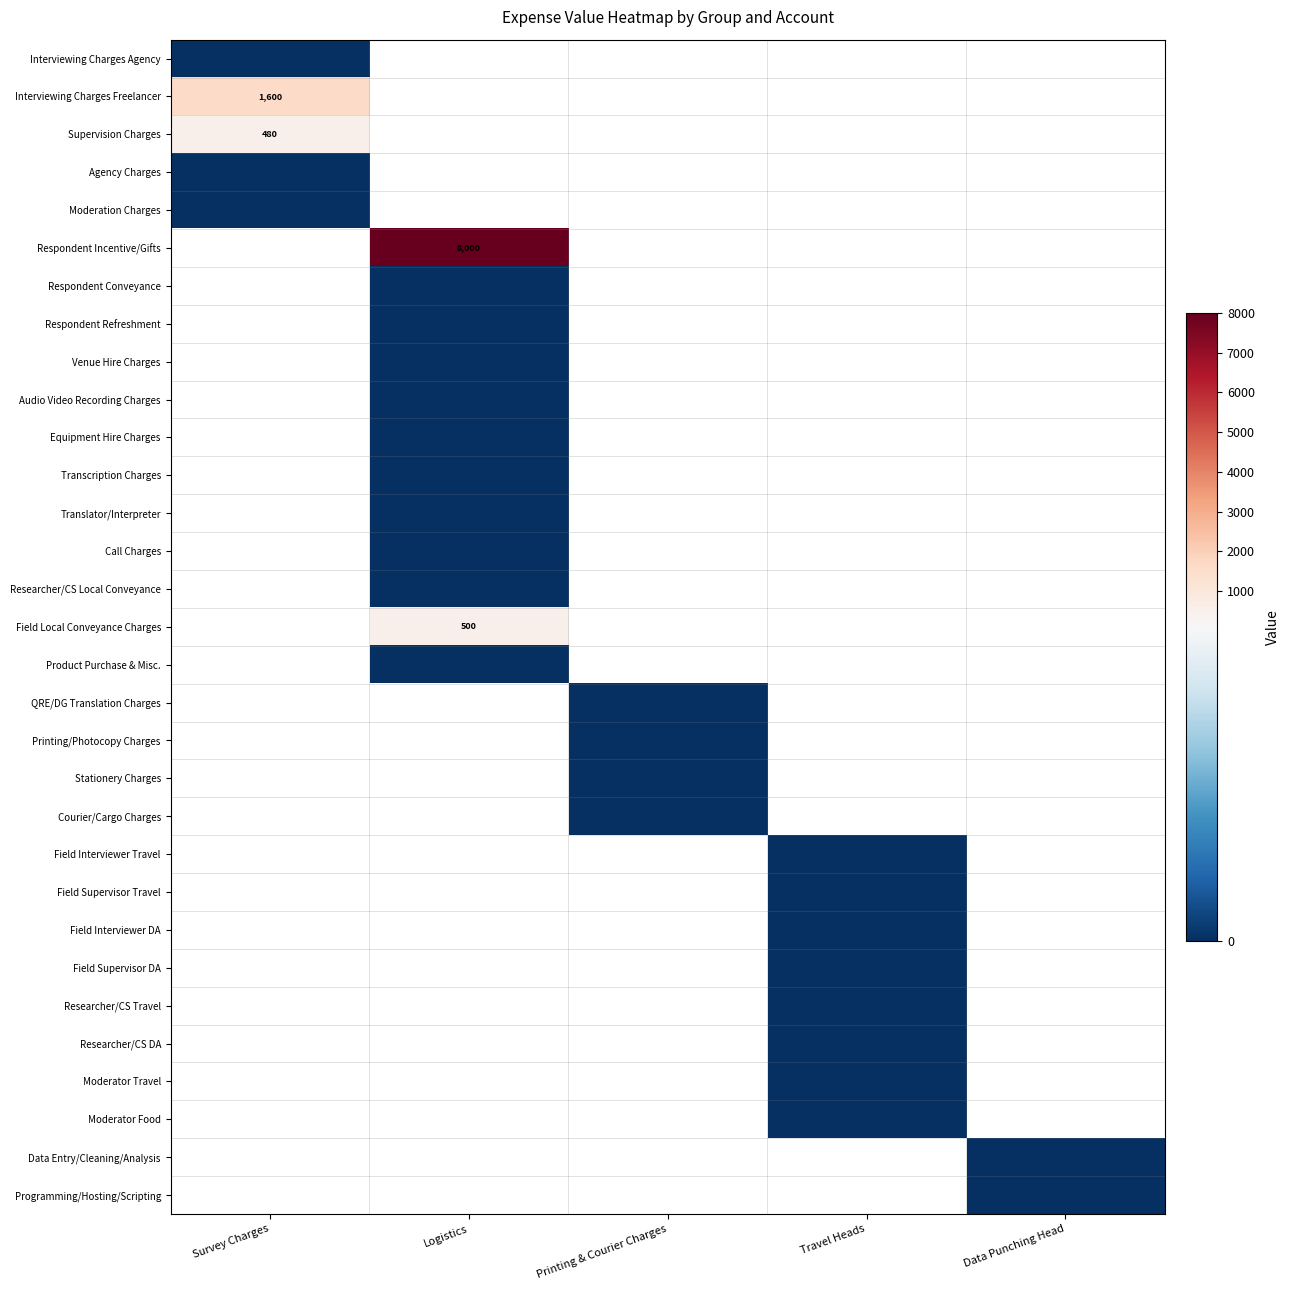

Is it true that Respondent Incentive/Gifts equals 1968 at Logistics?

False